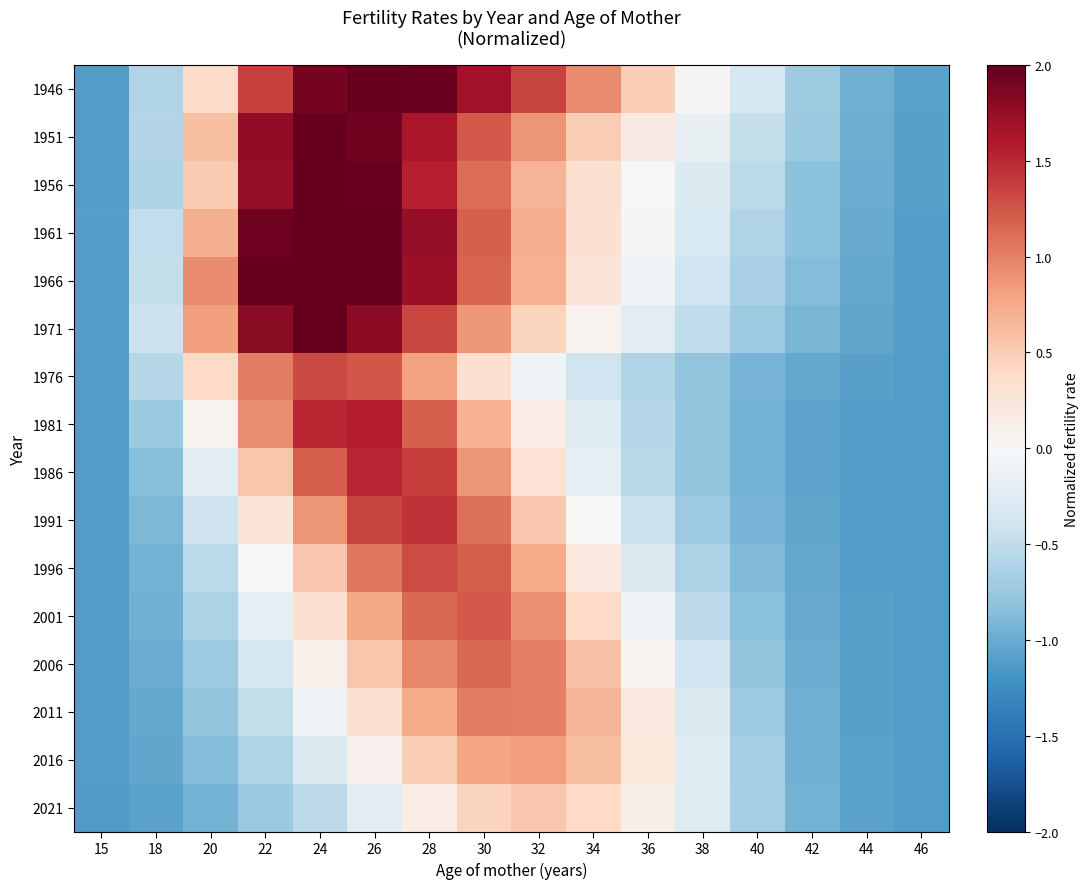

What is the total value across all series at 36?

-1.6